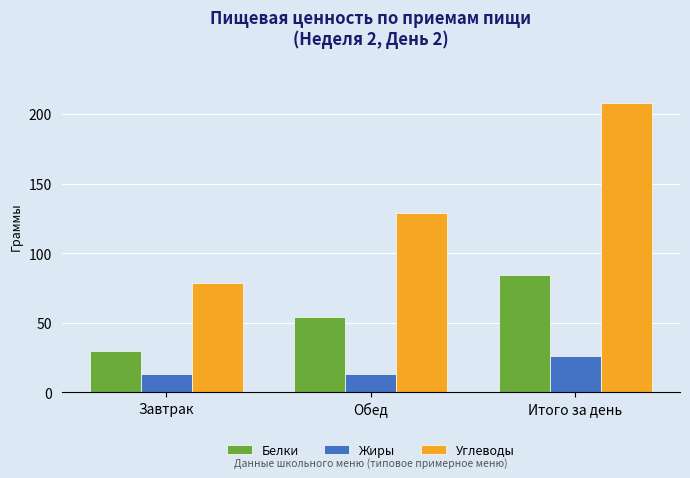

What is the label of the 3rd bar from the right?

Завтрак